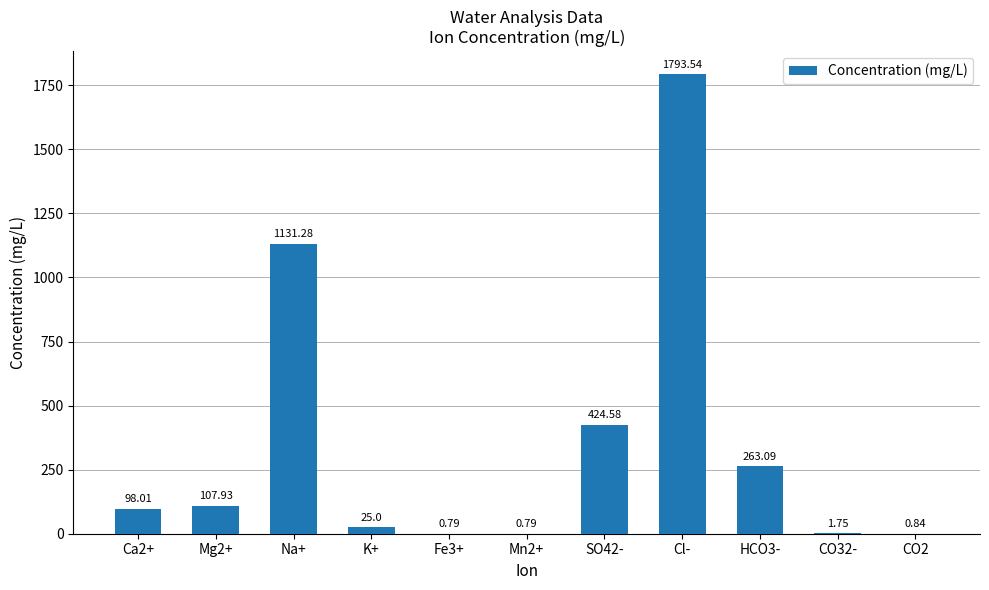

Are the bars grouped side by side (vs. stacked)?

No